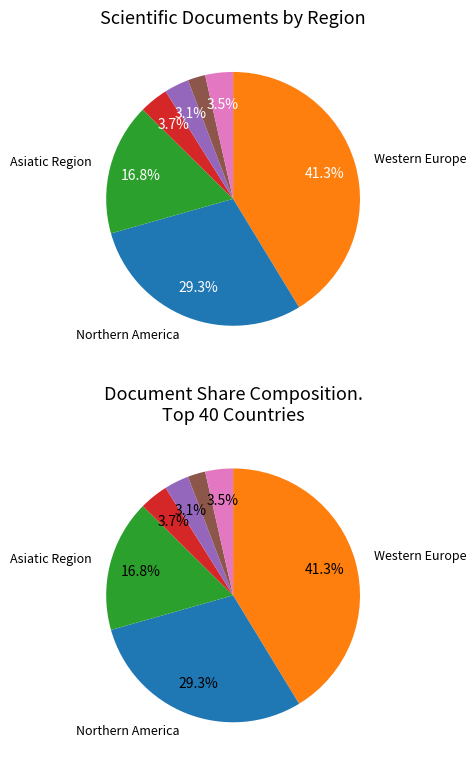

What percentage is the Pacific Region slice, to the nearest percent?

4%